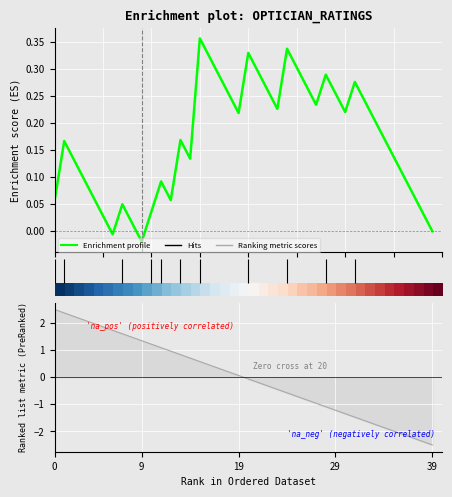

What is the maximum value shown in the chart?

2.5